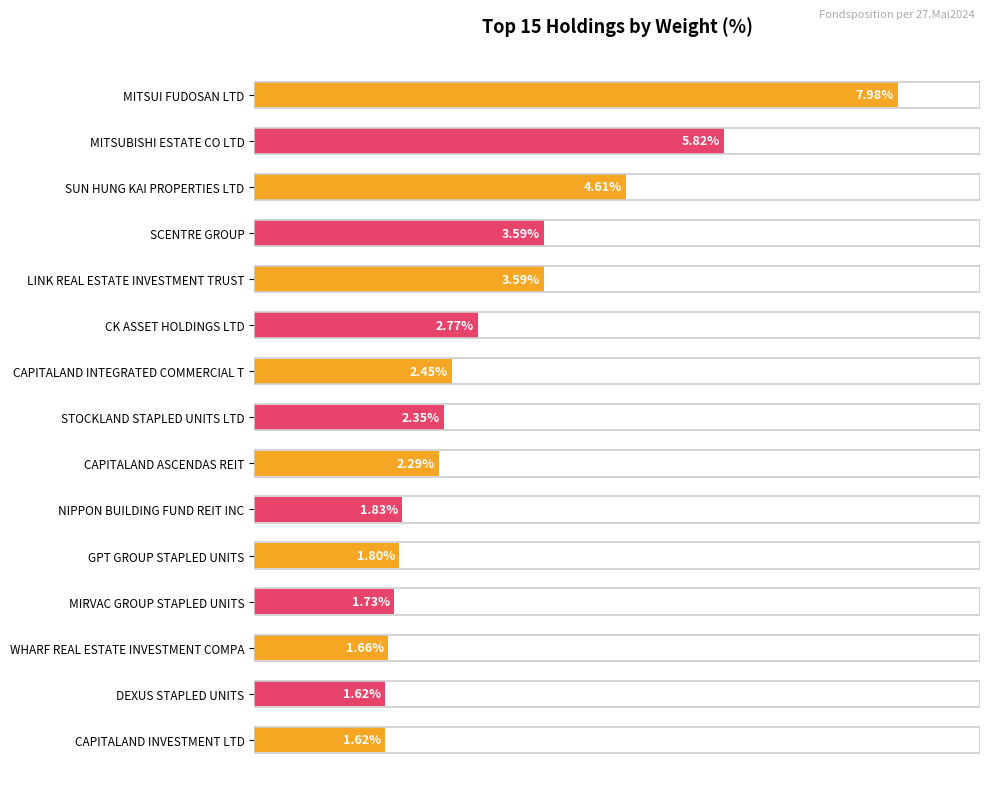

Which category has the highest value across all series?

MITSUI FUDOSAN LTD